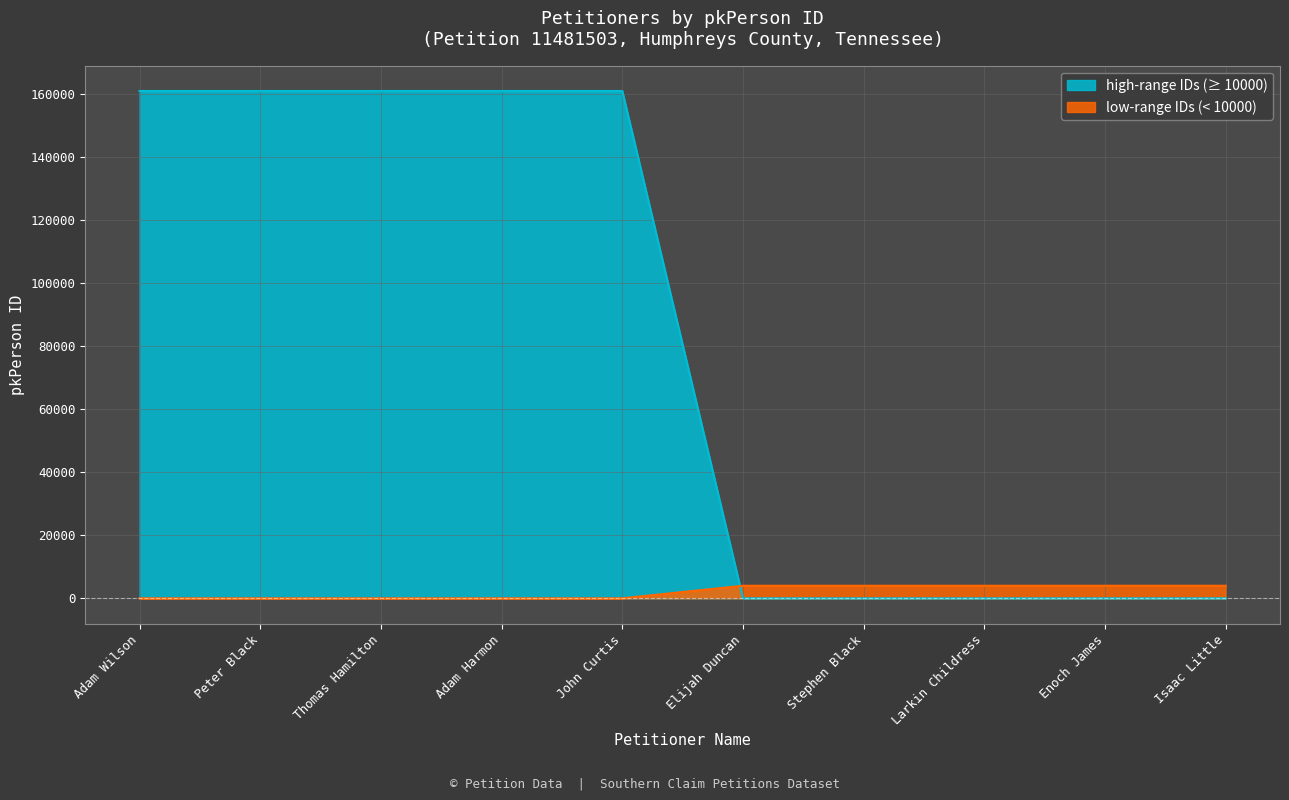

List the labels in order of male value, largest first.

Isaac Little, Enoch James, Larkin Childress, Stephen Black, Elijah Duncan, Adam Wilson, Peter Black, Thomas Hamilton, Adam Harmon, John Curtis